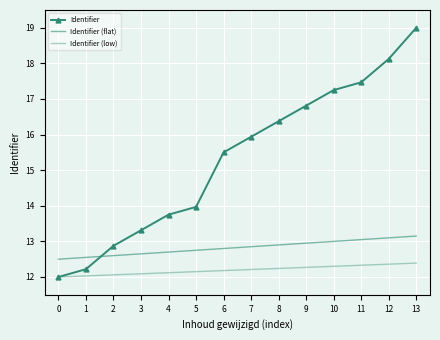

How many intersections are there between Identifier and Identifier (flat)?

1